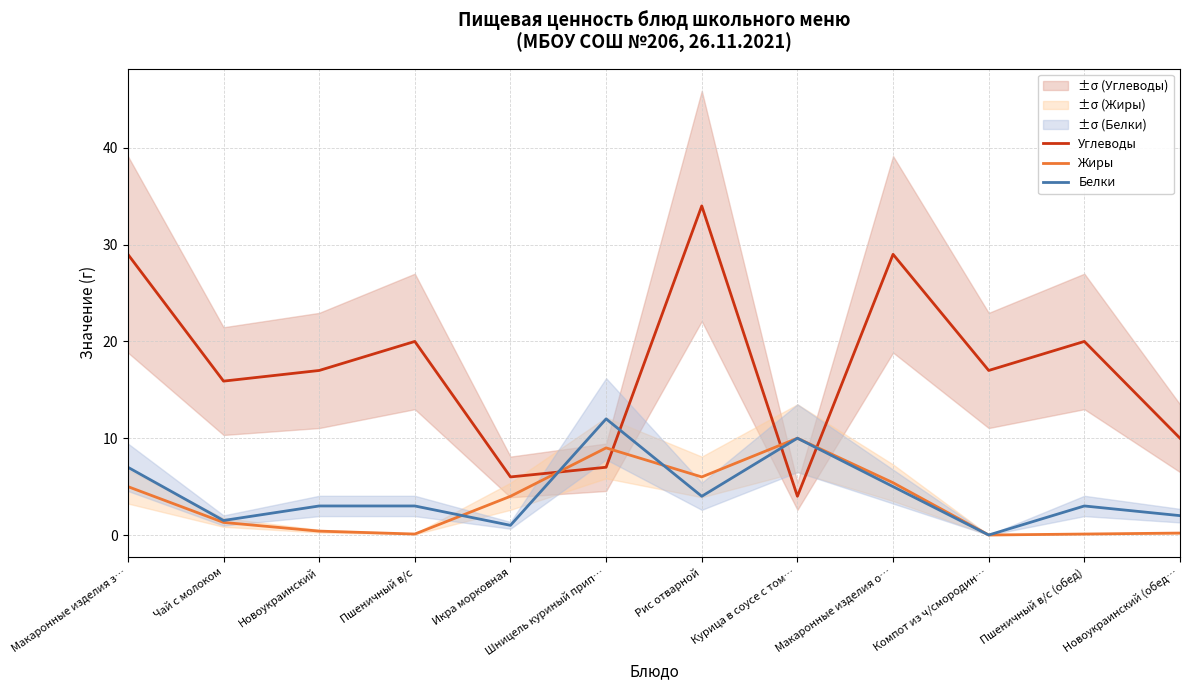

Where do Жиры and Белки first cross each other?

Пшеничный в/с and Икра морковная